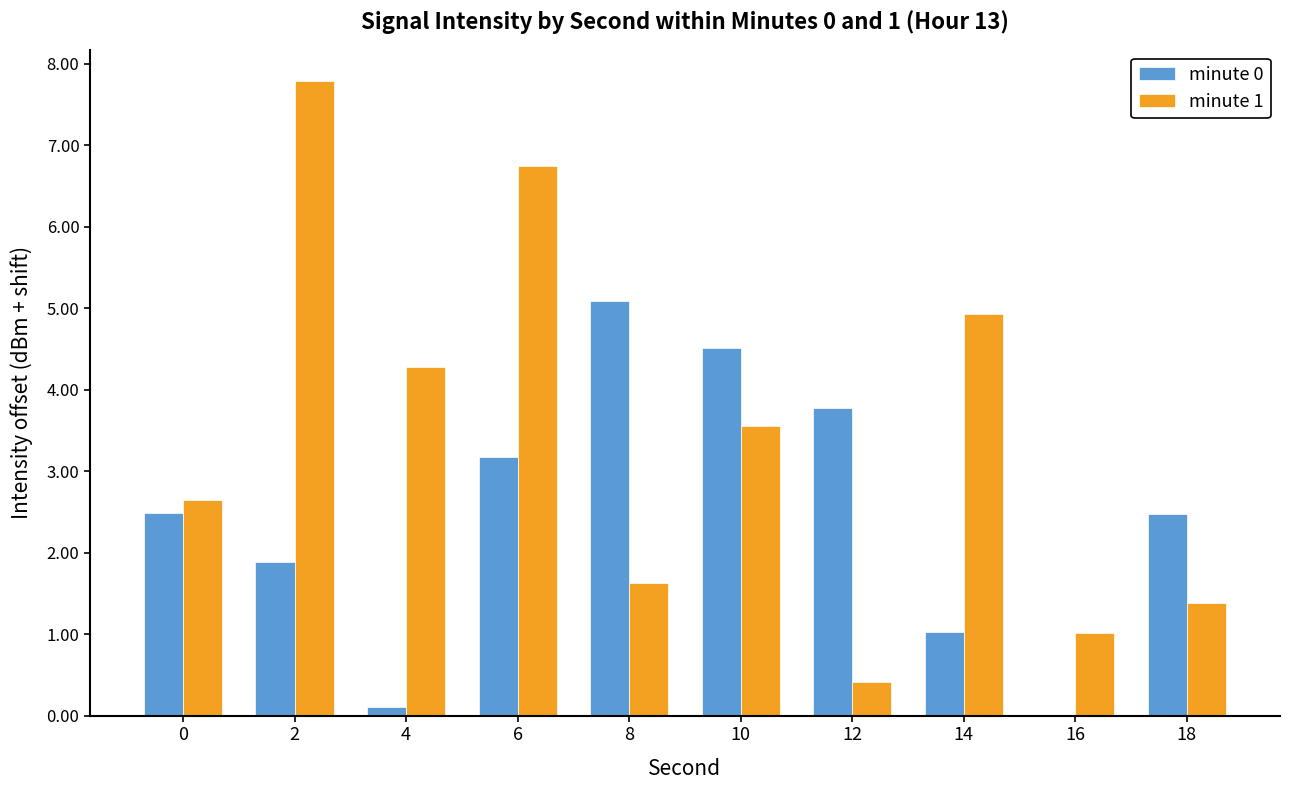

How many data points in minute 1 are above 3?

5